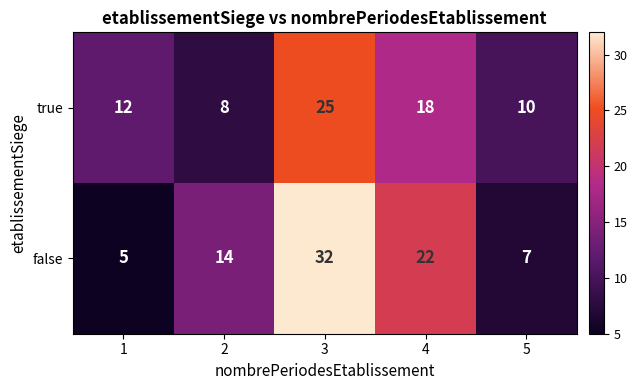

What is the difference between the maximum and second lowest values in the true series?

15